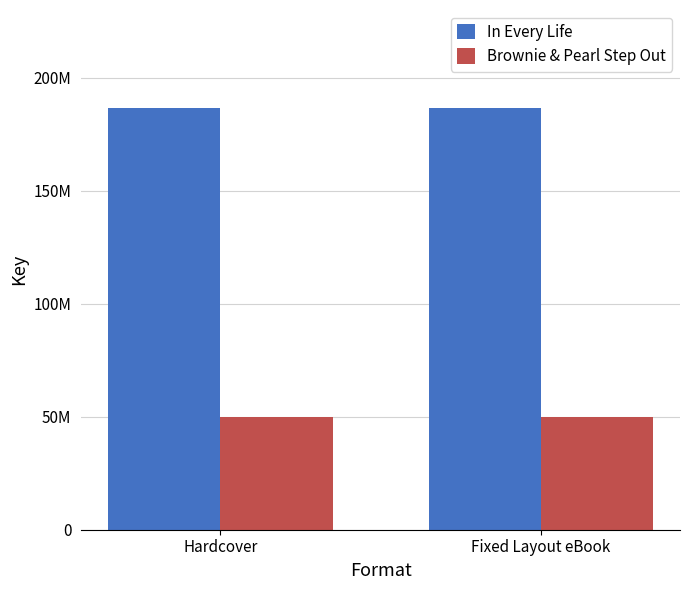

What value does the In Every Life series have at Hardcover?

186822454